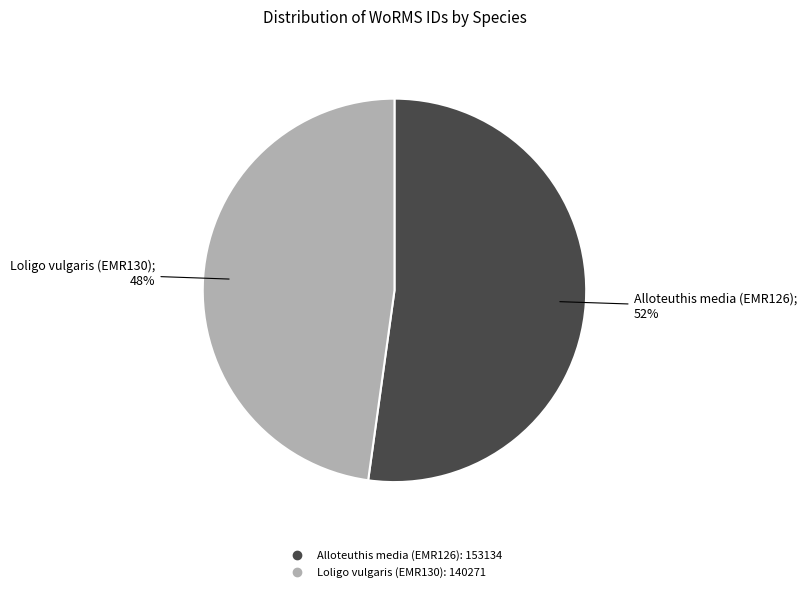

Rank the categories by value from lowest to highest.

Loligo vulgaris (EMR130), Alloteuthis media (EMR126)